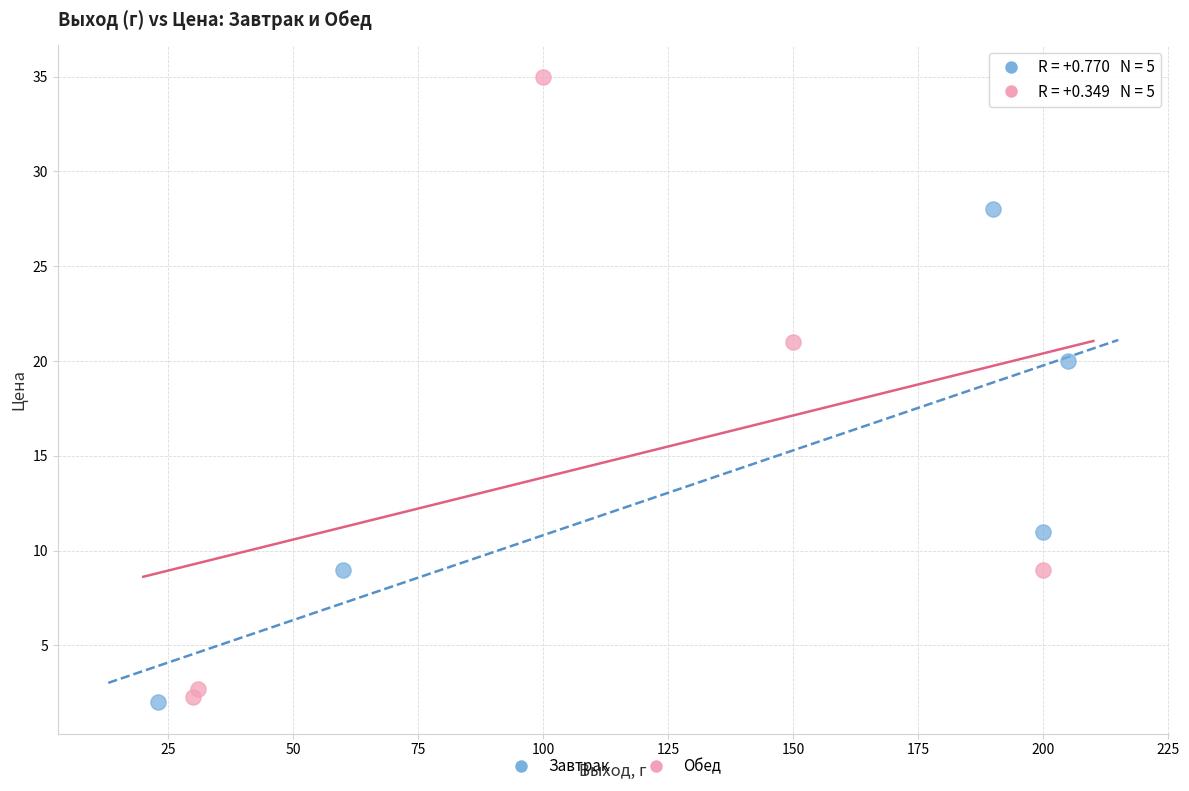

What are all the series names shown in the legend?

Завтрак, Обед